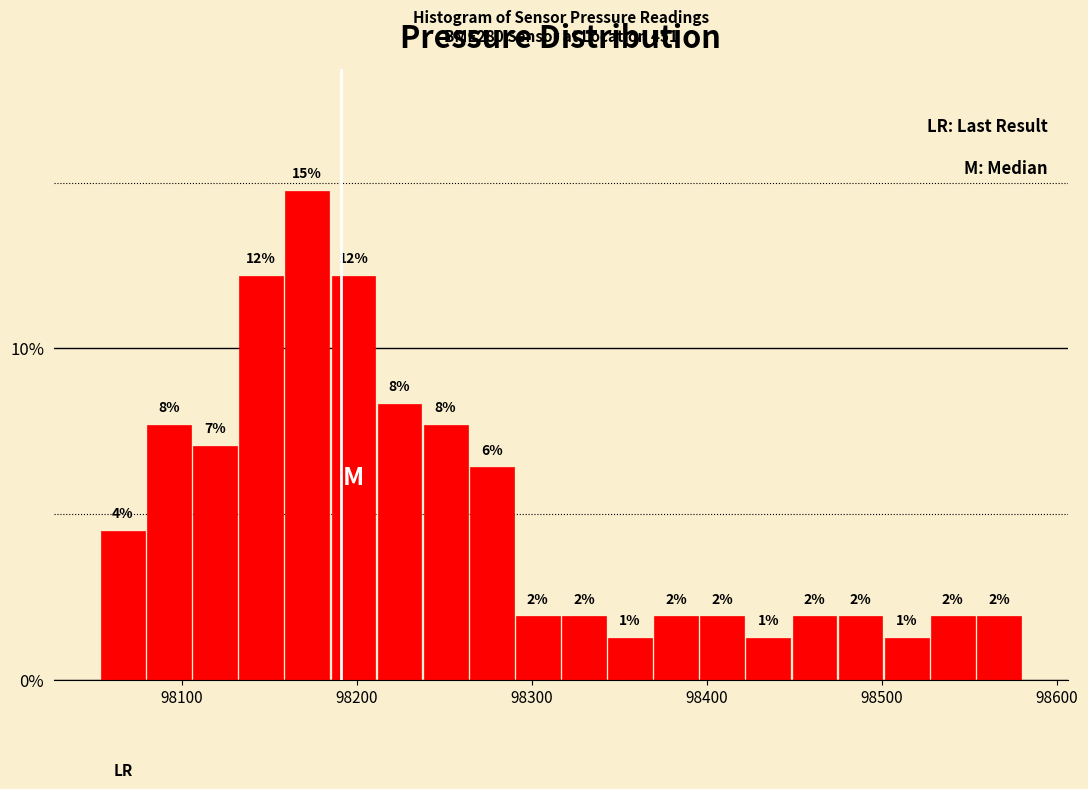

Around what value on the x-axis is the tallest bar? Give the approximate position of its centre, as read against the axis.

98170